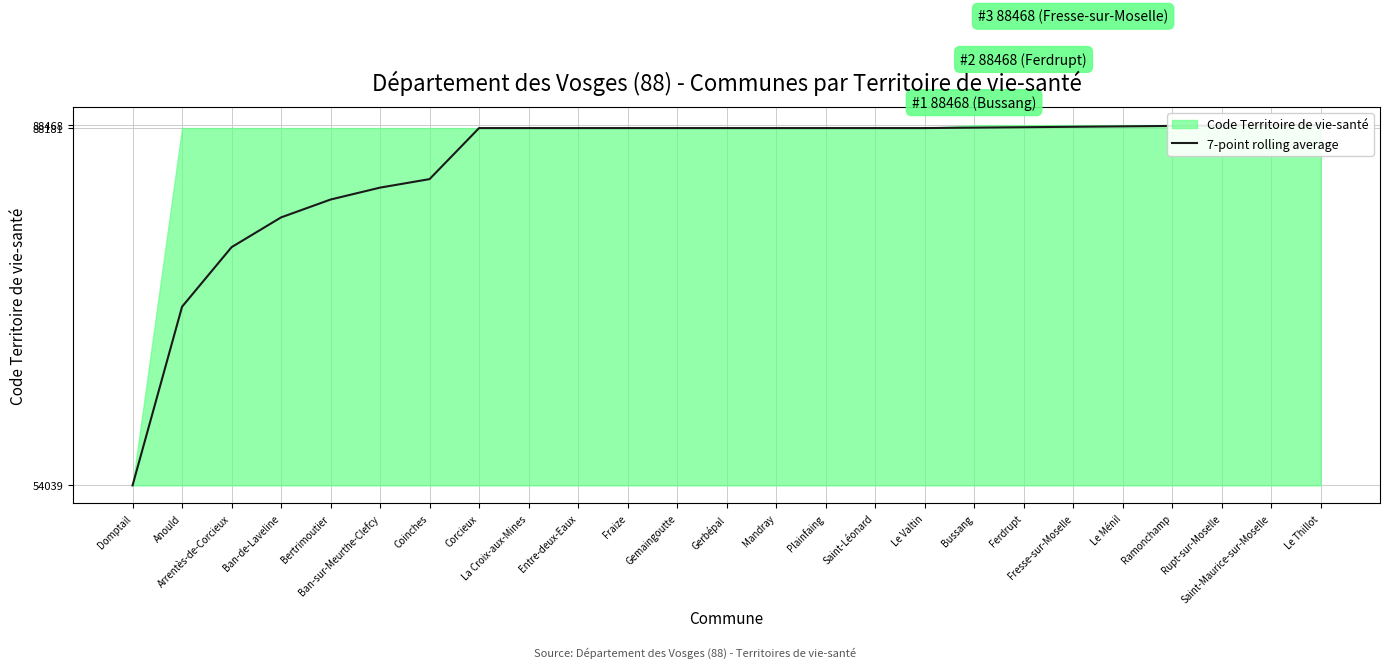

Reading right to left, transcribe all the data shown in this chart.

Le Thillot=34429.0	Saint-Maurice-sur-Moselle=34429.0	Rupt-sur-Moselle=34388.0	Ramonchamp=34347.0	Le Ménil=34306.0	Fresse-sur-Moselle=34265.0	Ferdrupt=34224.0	Bussang=34183.0	Le Valtin=34142.0	Saint-Léonard=34142.0	Plainfaing=34142.0	Mandray=34142.0	Gerbépal=34142.0	Gemaingoutte=34142.0	Fraize=34142.0	Entre-deux-Eaux=34142.0	La Croix-aux-Mines=34142.0	Corcieux=34142.0	Coinches=29264.6	Ban-sur-Meurthe-Clefcy=28451.7	Bertrimoutier=27313.6	Ban-de-Laveline=25606.5	Arrentès-de-Corcieux=22761.3	Anould=17071.0	Domptail=0.0